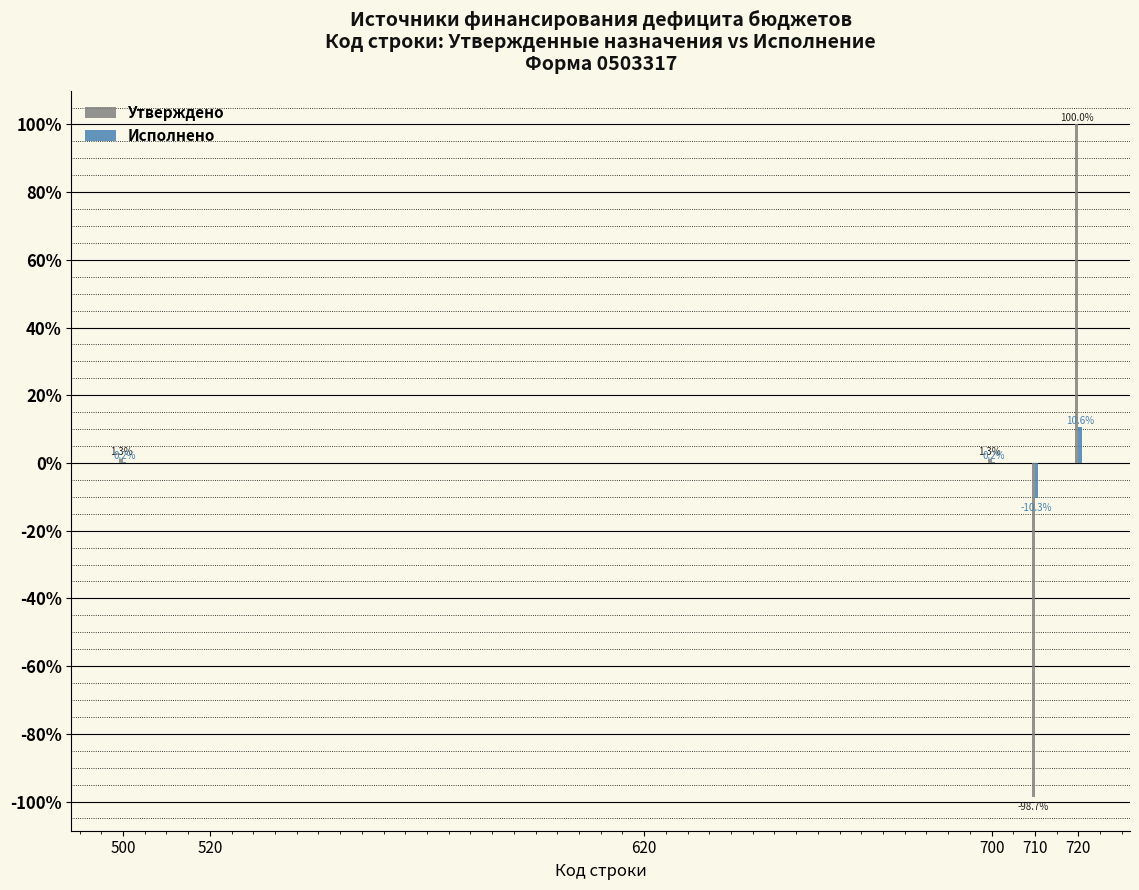

Reading left to right, extract all data points from this chart.

Утверждено: 500=1.3	520=0.0	620=0.0	700=1.3	710=-98.7	720=100.0
Исполнено: 500=0.2	520=0.0	620=0.0	700=0.2	710=-10.3	720=10.6